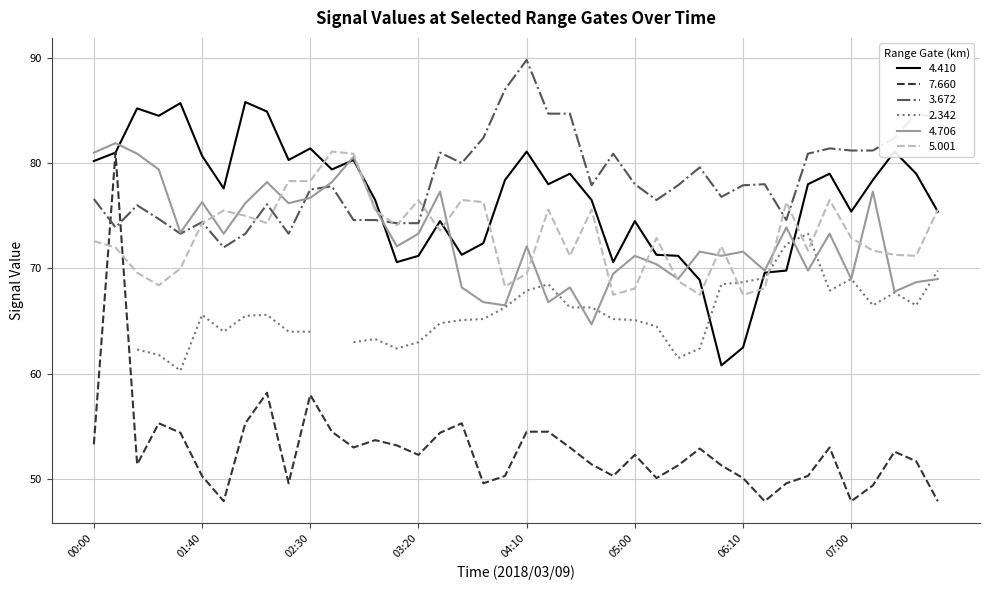

What is the value of the 7.660 point at the 11th from the left?

58.0